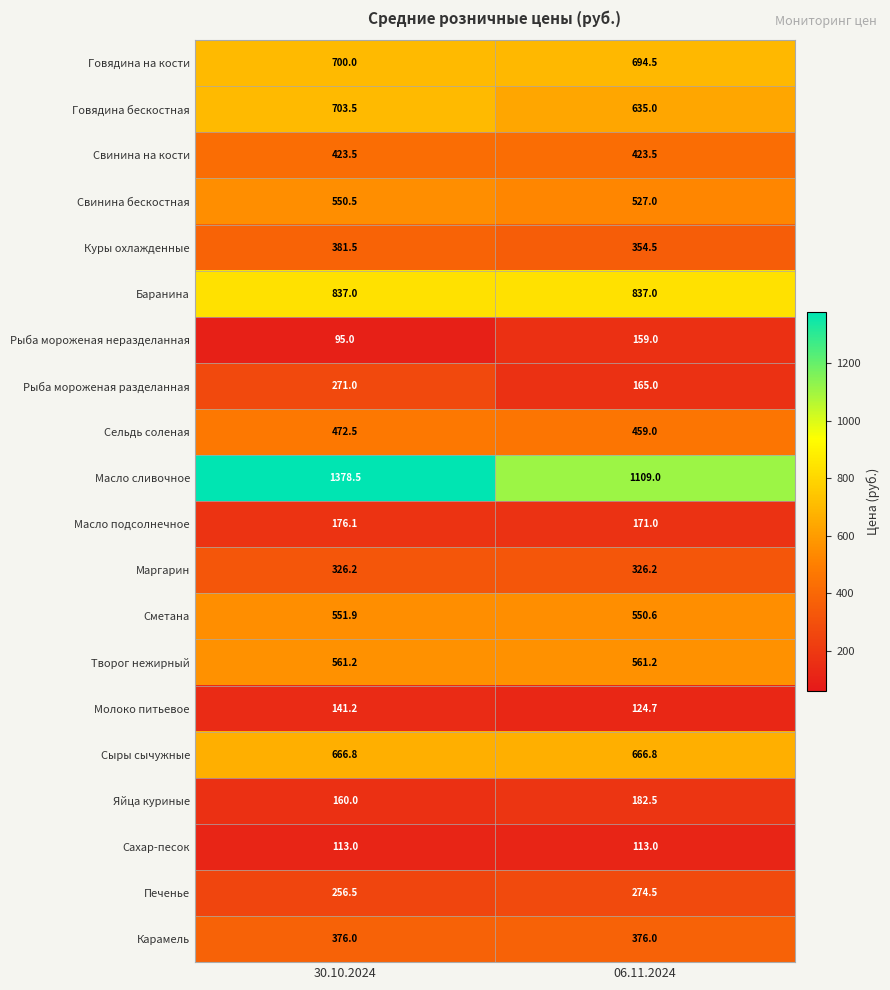

Which category has the highest value across all series?

30.10.2024